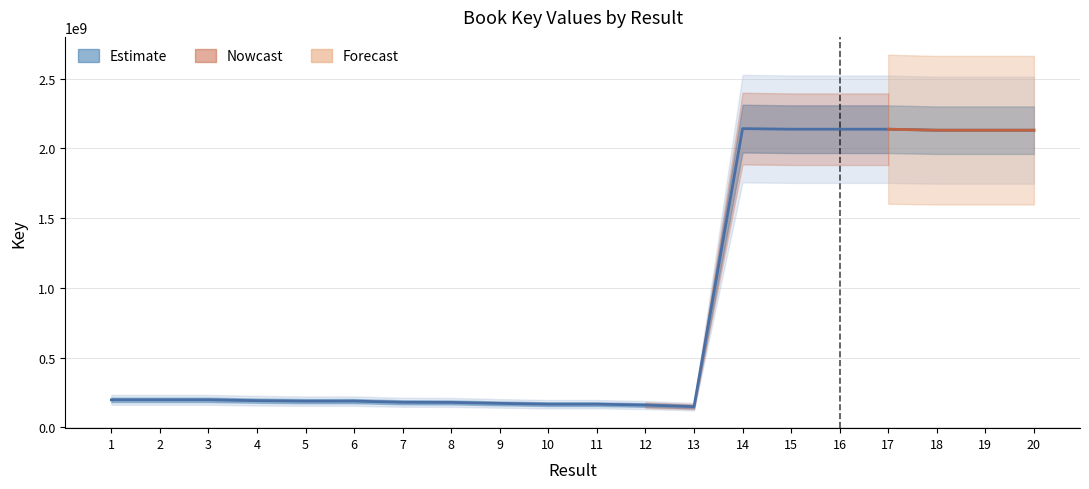

How many interior local valleys (lower than both neighbors) does the data have?

4